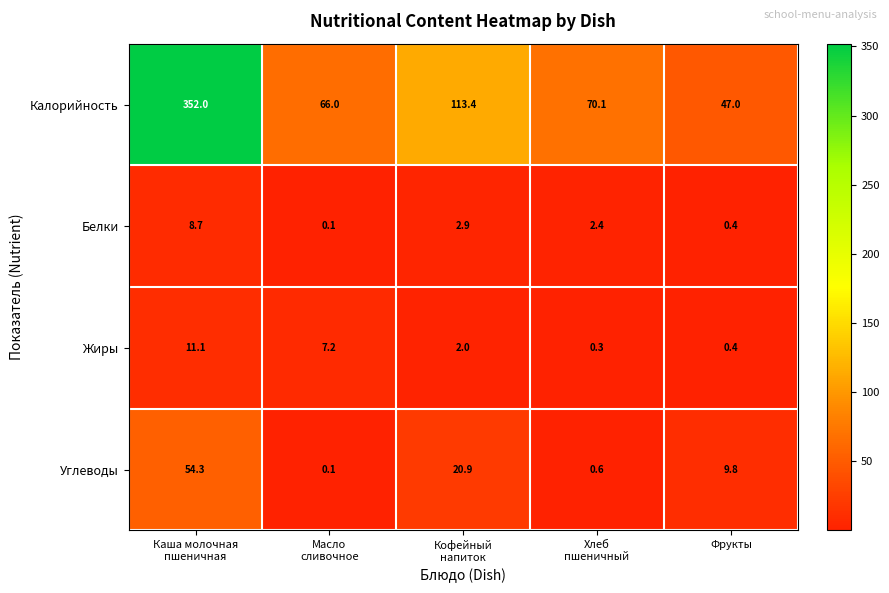

What is the maximum value shown in the chart?

352.0